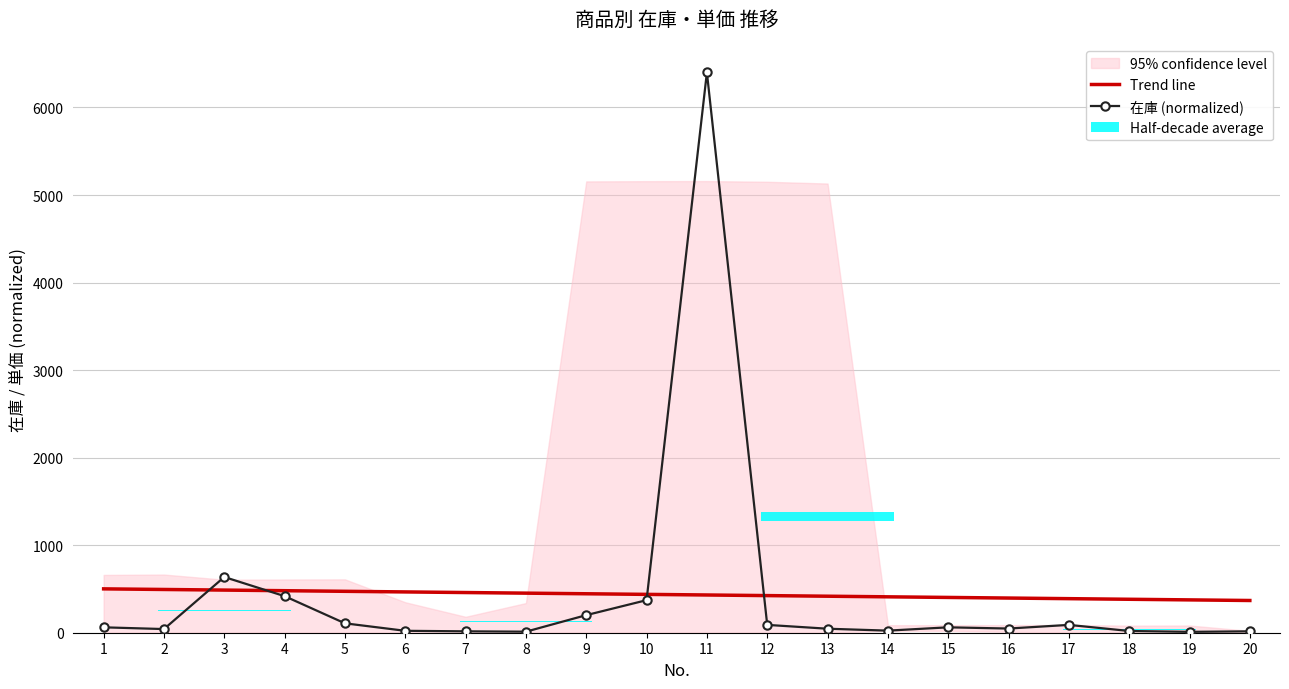

Which category has the lowest value across all series?

19